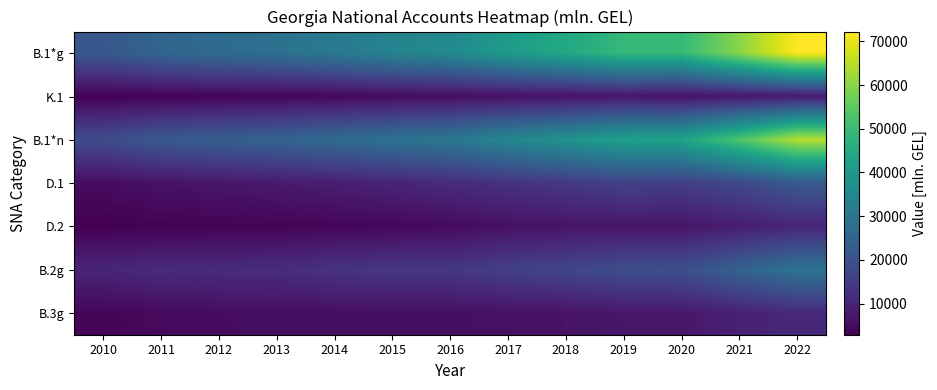

Reading right to left, transcribe all the data shown in this chart.

B.1*g: 2022=72265.7	2021=60003.3	2020=49266.7	2019=49252.7	2018=44599.3	2017=40761.7	2016=35836.0	2015=33935.0	2014=31124.1	2013=28593.0	2012=27227.3	2011=25478.7	2010=21821.6
K.1: 2022=7631.4	2021=6968.8	2020=6120.8	2019=6953.8	2018=6218.7	2017=5809.0	2016=5265.8	2015=4862.0	2014=4090.3	2013=3770.7	2012=3567.1	2011=3197.6	2010=2925.8
B.1*n: 2022=64634.3	2021=53034.5	2020=43145.9	2019=42298.9	2018=38380.7	2017=34952.7	2016=30570.3	2015=29073.0	2014=27033.8	2013=24822.4	2012=23660.2	2011=22281.1	2010=18895.8
D.1: 2022=22194.4	2021=18203.1	2020=15709.2	2019=16255.6	2018=14459.1	2017=12897.5	2016=11436.4	2015=9959.4	2014=8672.5	2013=7925.8	2012=7198.4	2011=6325.7	2010=5079.5
D.2: 2022=10089.9	2021=8422.4	2020=6866.1	2019=6854.8	2018=6523.1	2017=6062.4	2016=4850.9	2015=4261.2	2014=3958.0	2013=3520.0	2012=3390.3	2011=3226.2	2010=2852.3
B.2g: 2022=29376.6	2021=24539.8	2020=19649.8	2019=19218.0	2018=17456.1	2017=15931.9	2016=14032.5	2015=14101.1	2014=13117.4	2013=11756.3	2012=11589.0	2011=11370.3	2010=10126.6
B.3g: 2022=10939.8	2021=9126.1	2020=7332.3	2019=7191.5	2018=6390.0	2017=6075.4	2016=5691.8	2015=5783.3	2014=5529.4	2013=5545.2	2012=5183.8	2011=4686.9	2010=3873.2